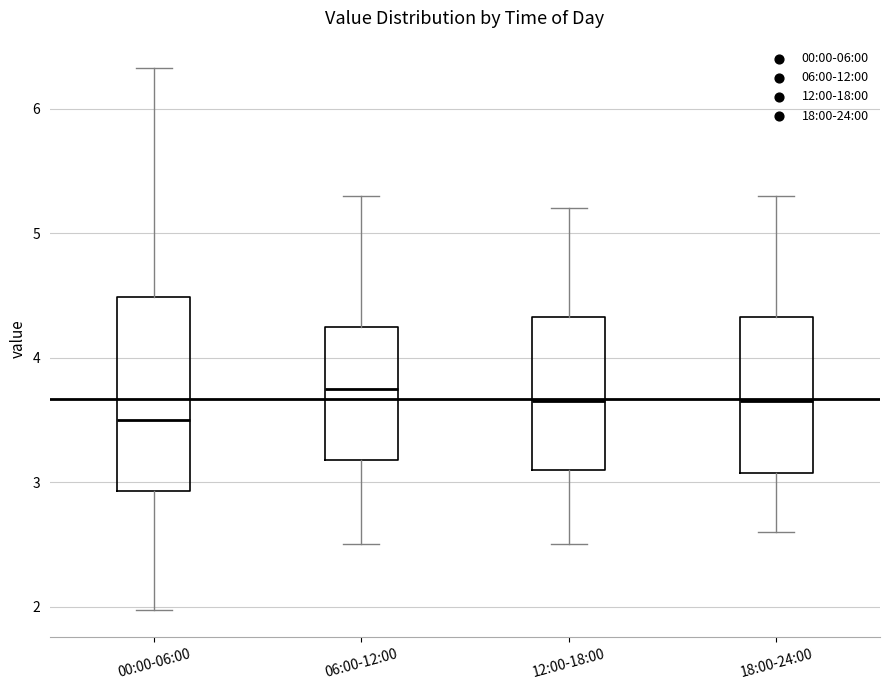

Where is the upper edge of the box for 06:00-12:00 on the y-axis? The values are not printed on the chart, so give them approximately, as read against the axis.

4.3